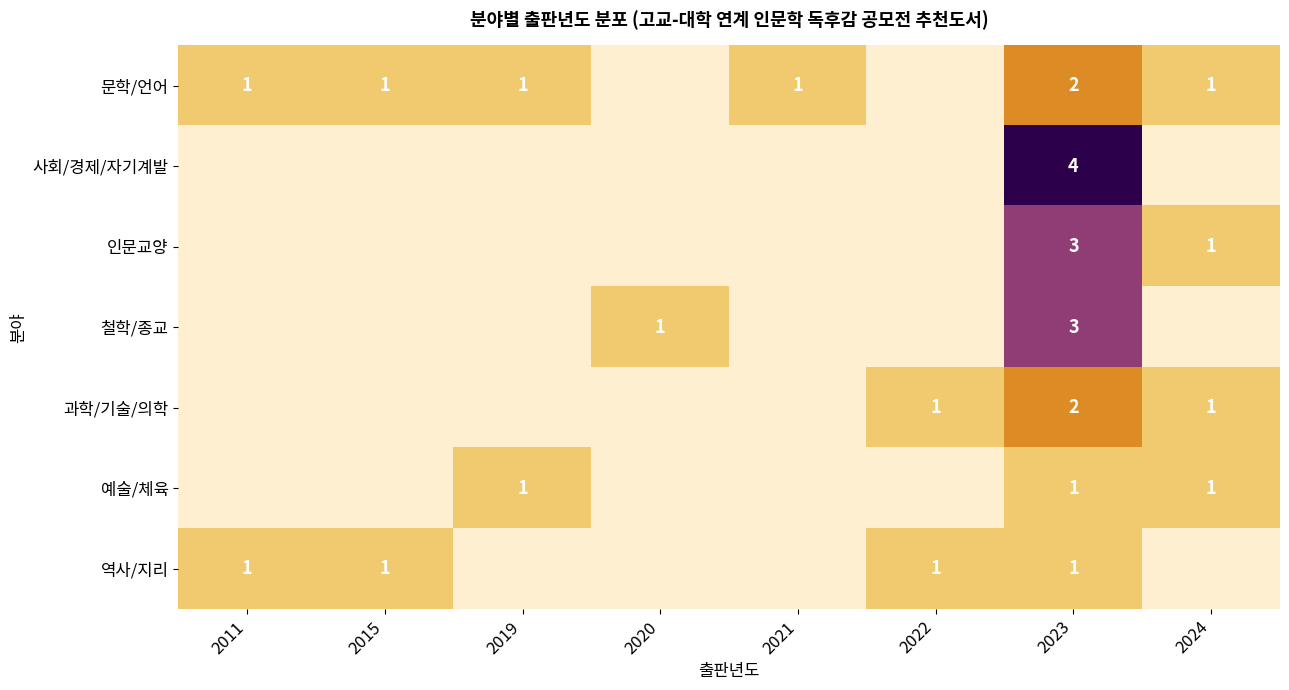

The value of 과학/기술/의학 at 2024 is 1. True or false?

True